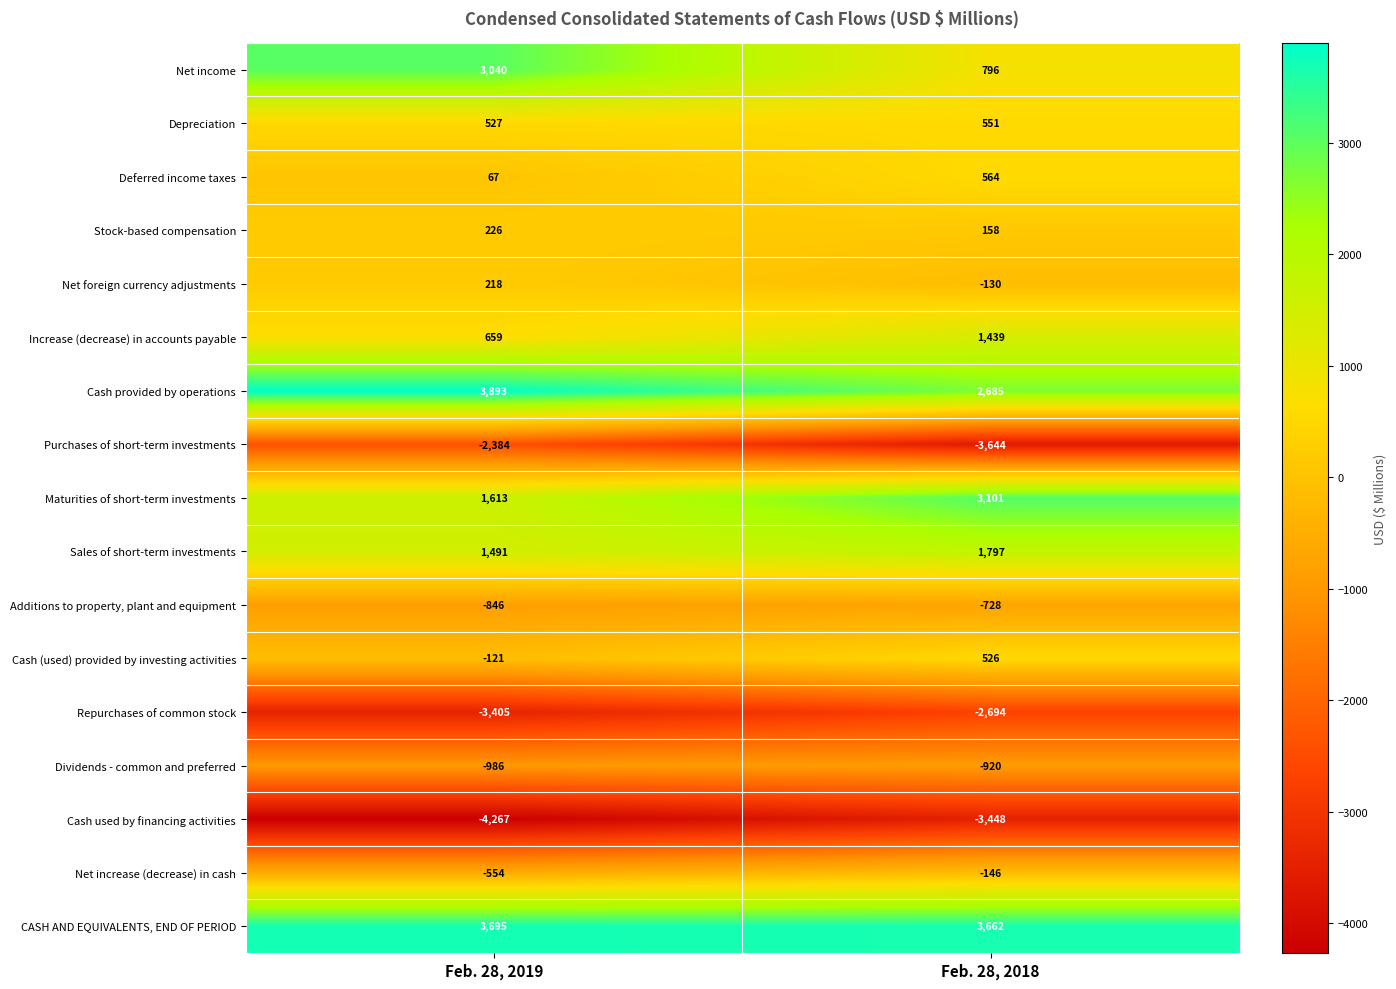

At Feb. 28, 2019, list the series in order from smallest to largest.

Cash used by financing activities, Repurchases of common stock, Purchases of short-term investments, Dividends - common and preferred, Additions to property, plant and equipment, Net increase (decrease) in cash, Cash (used) provided by investing activities, Deferred income taxes, Net foreign currency adjustments, Stock-based compensation, Depreciation, Increase (decrease) in accounts payable, Sales of short-term investments, Maturities of short-term investments, Net income, CASH AND EQUIVALENTS, END OF PERIOD, Cash provided by operations